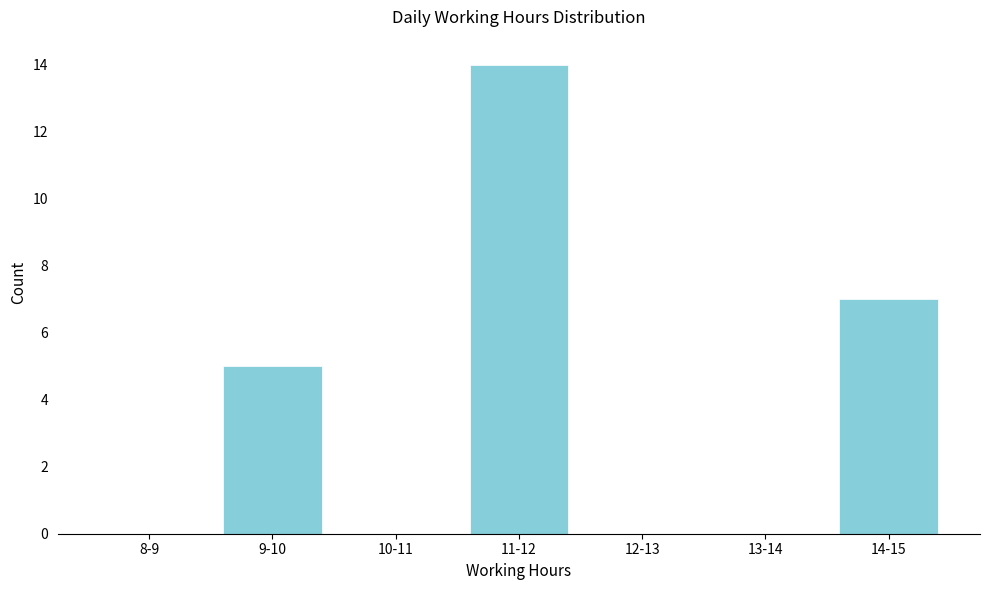

Reading left to right, transcribe all the data shown in this chart.

8-9=0	9-10=5	10-11=0	11-12=14	12-13=0	13-14=0	14-15=7